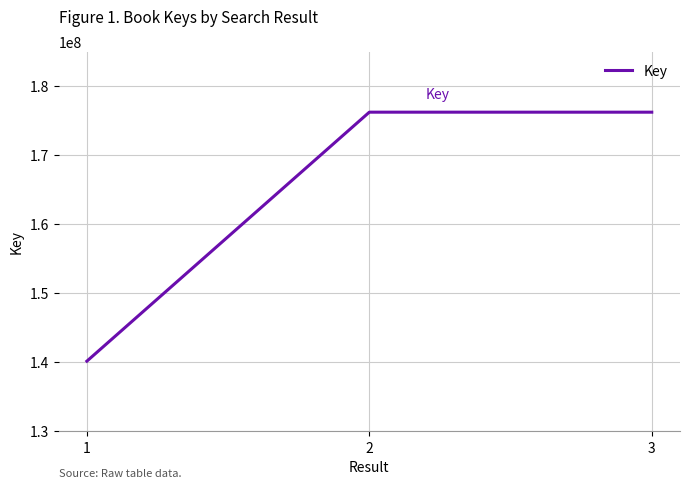

What is the difference between the maximum and minimum values?

36059786